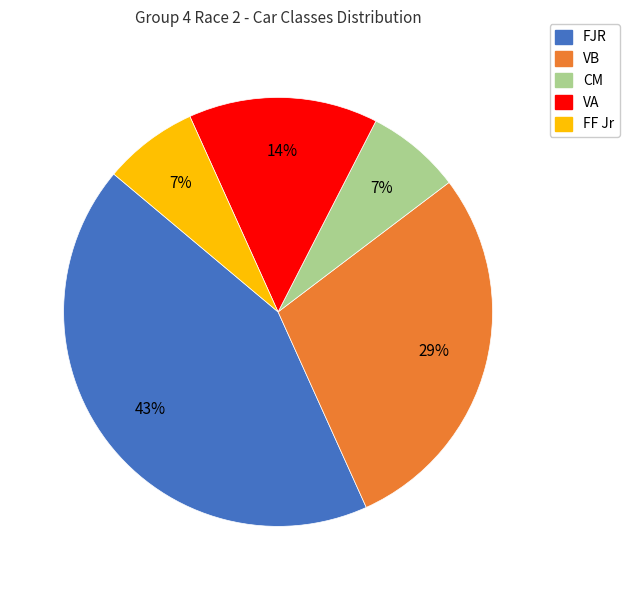

How many segments does this pie chart have?

5